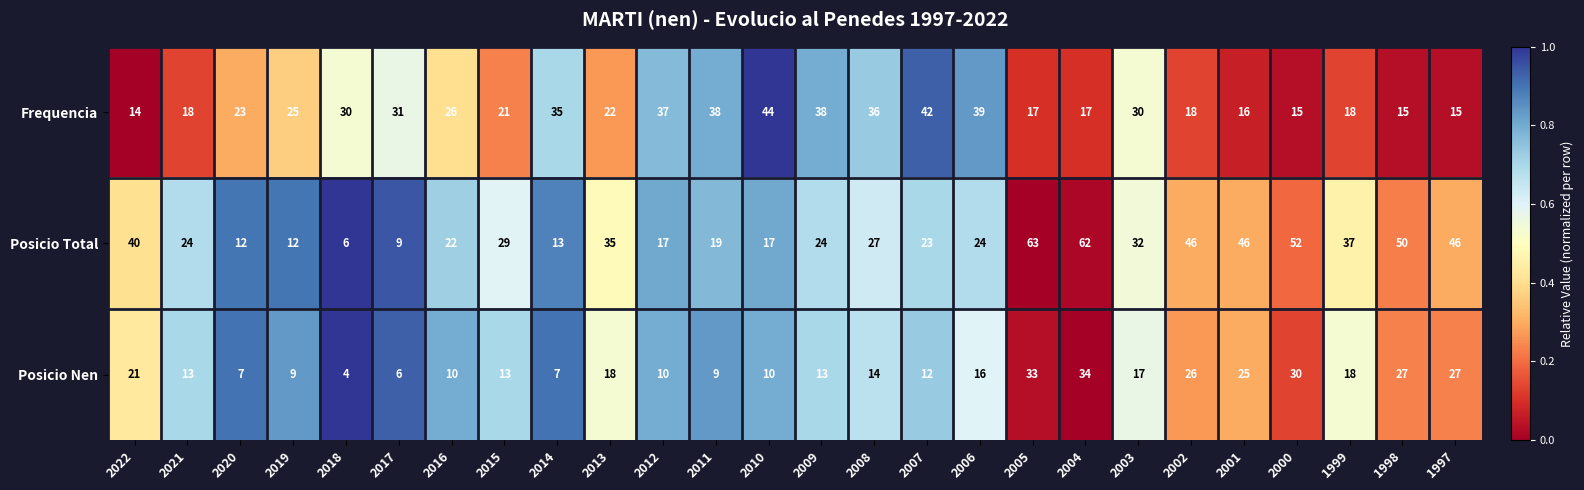

The Frequencia series shows 15 at 2000. True or false?

True